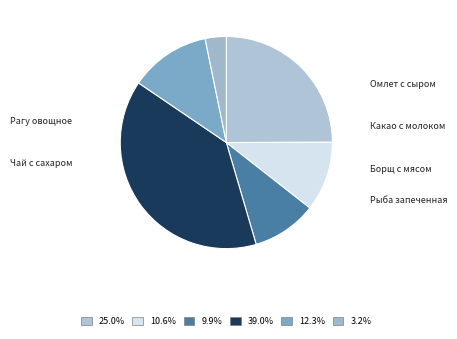

To the nearest percent, what percentage of the pie is Чай с сахаром?

3%